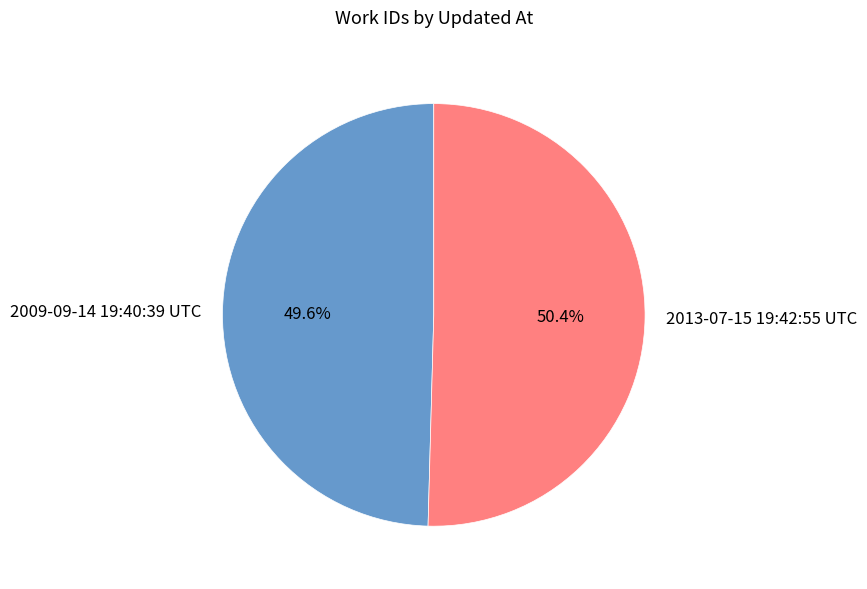

True or false: 2013-07-15 19:42:55 UTC accounts for 45% of the total.

False